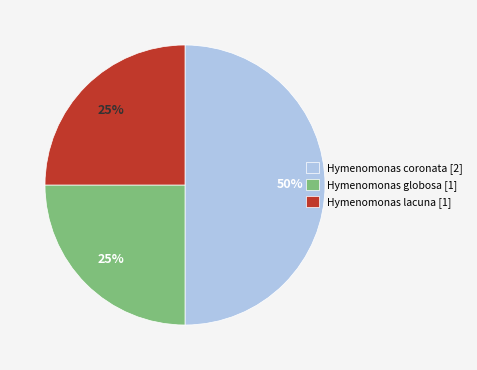

Which has a higher value, Hymenomonas coronata [2] or Hymenomonas lacuna [1]?

Hymenomonas coronata [2]